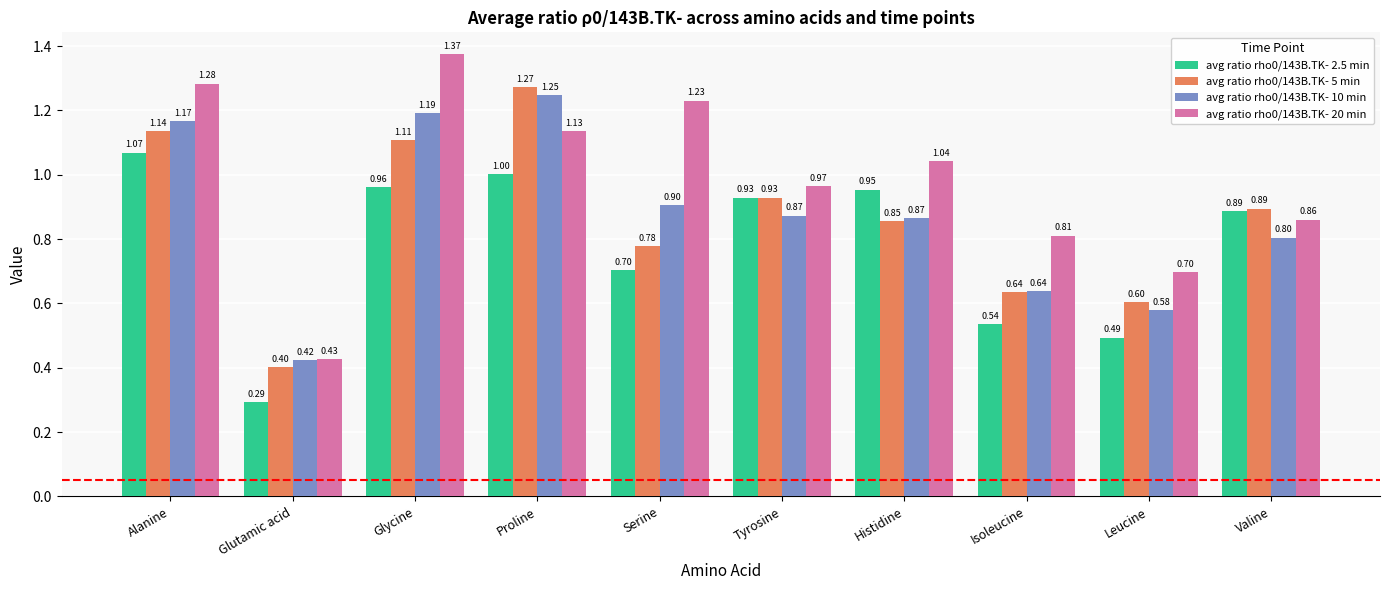

List the series in order of their peak value, lowest first.

avg ratio rho0/143B.TK- 2.5 min, avg ratio rho0/143B.TK- 10 min, avg ratio rho0/143B.TK- 5 min, avg ratio rho0/143B.TK- 20 min